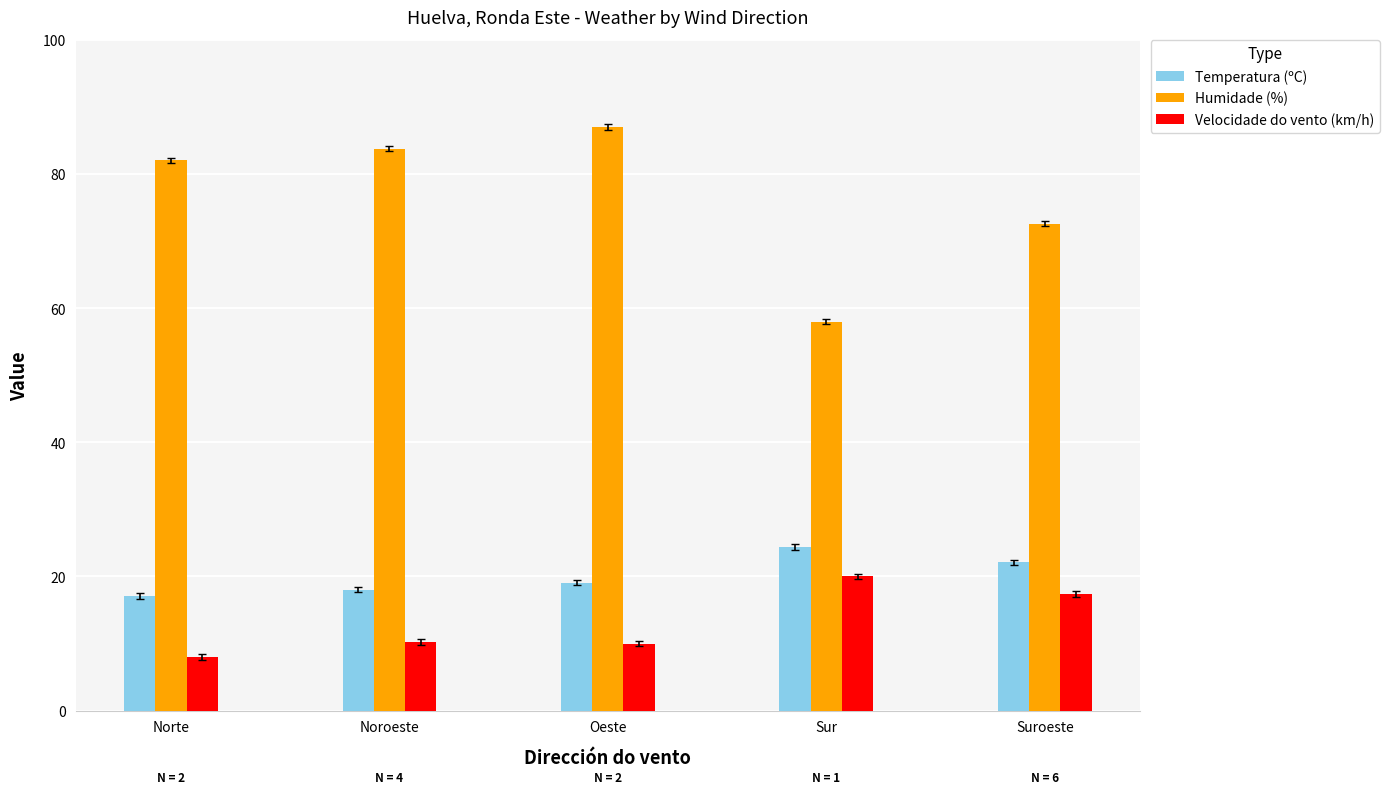

Rank the series at Noroeste from highest to lowest value.

Humidade (%), Temperatura (ºC), Velocidade do vento (km/h)